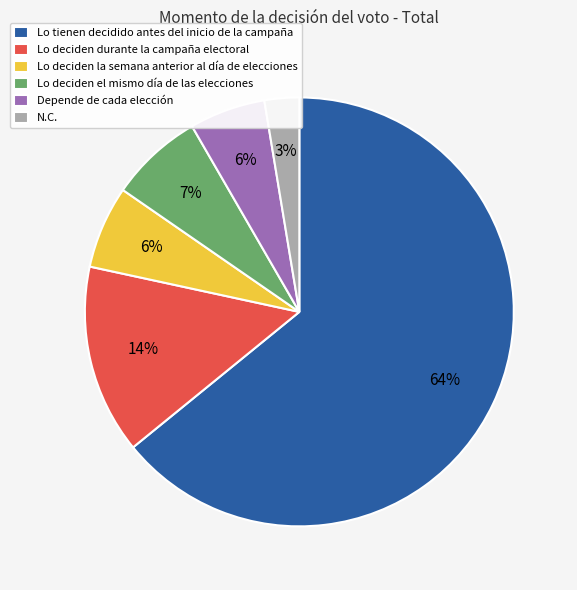

To the nearest percent, what is the average slice percentage?

17%